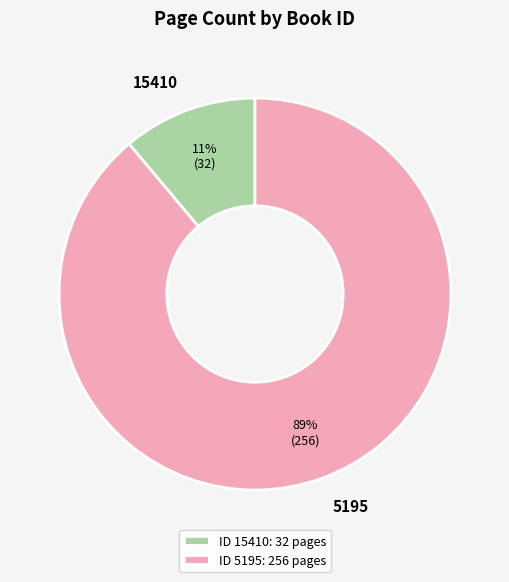

How many segments does this pie chart have?

2